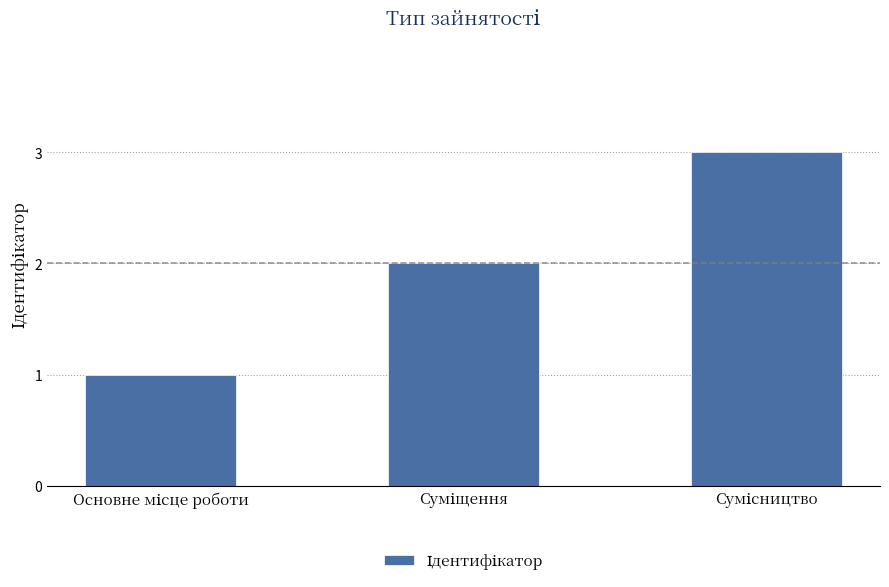

What is the maximum value shown in the chart?

3